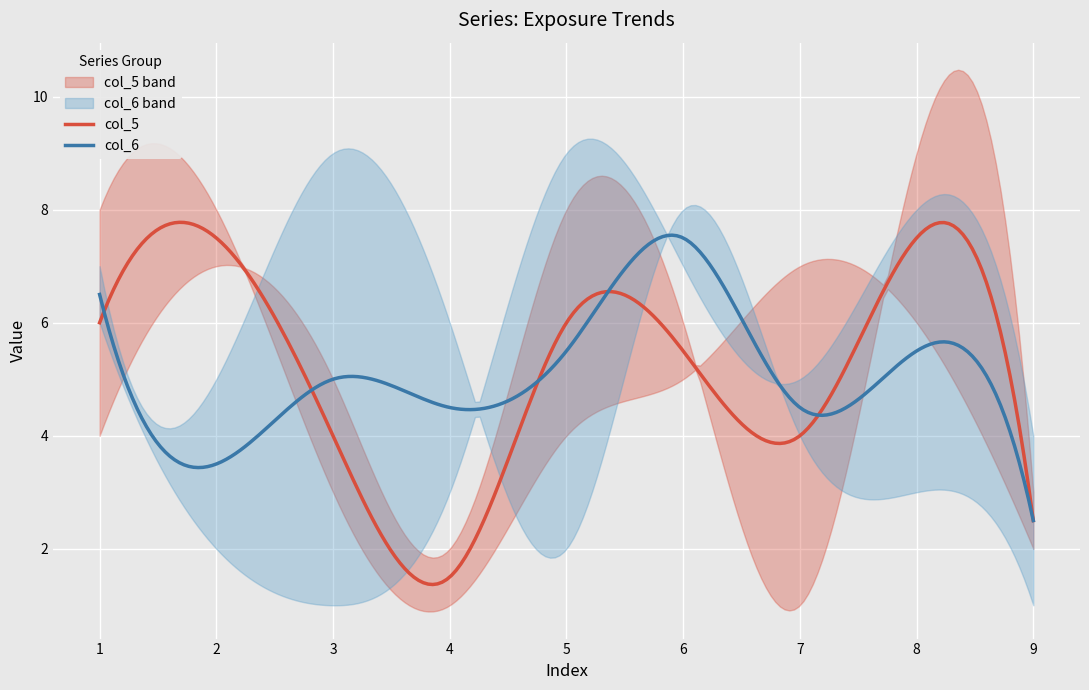

What is the minimum value for col_6?

2.5